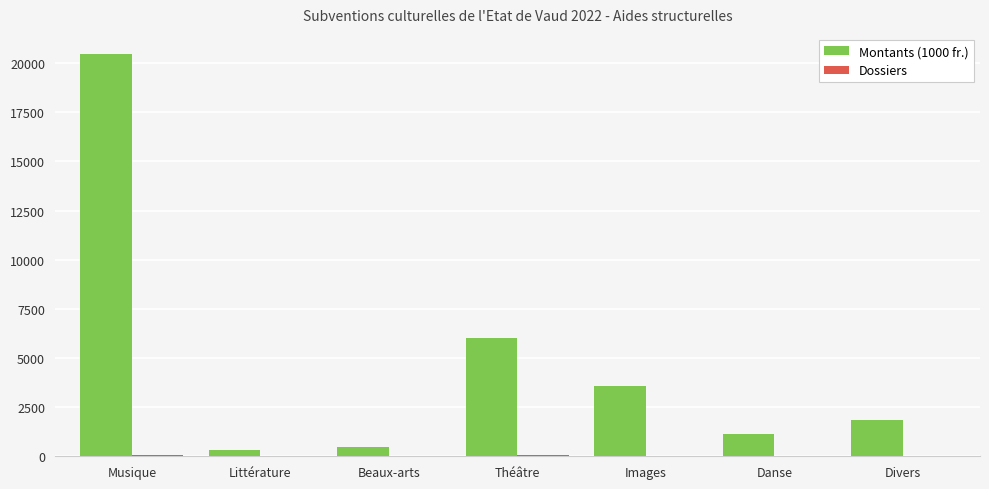

How many groups of bars are there?

7